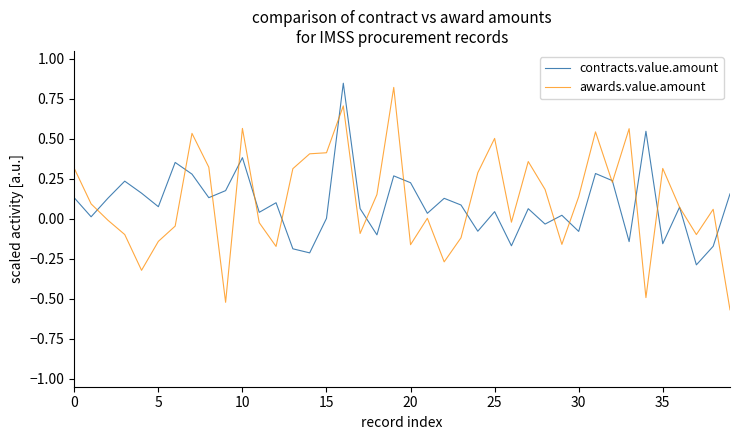

Which series has the widest spread of values?

awards.value.amount